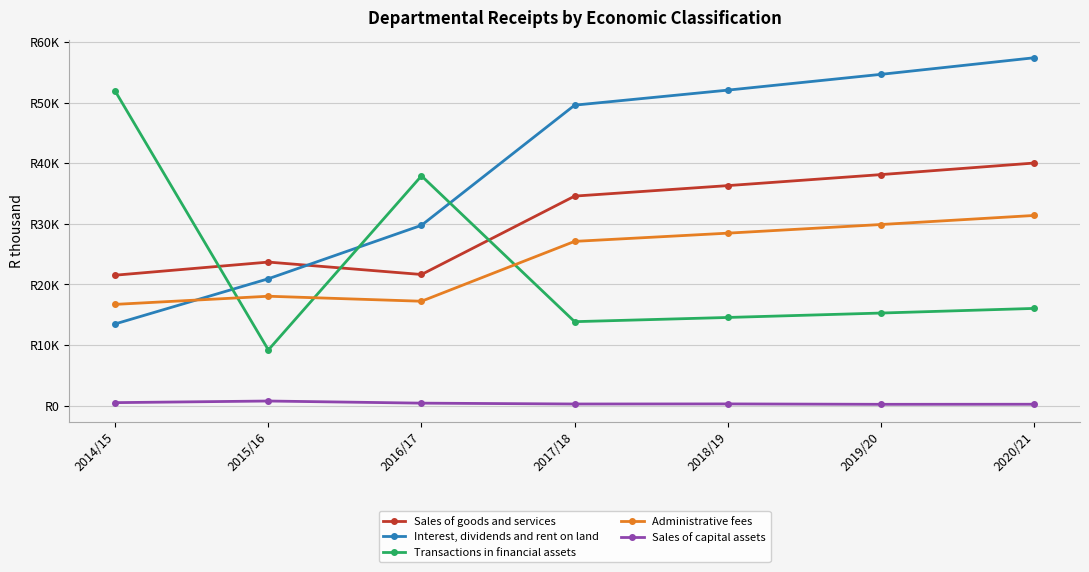

True or false: Interest, dividends and rent on land has more than 1 interior local peaks.

False